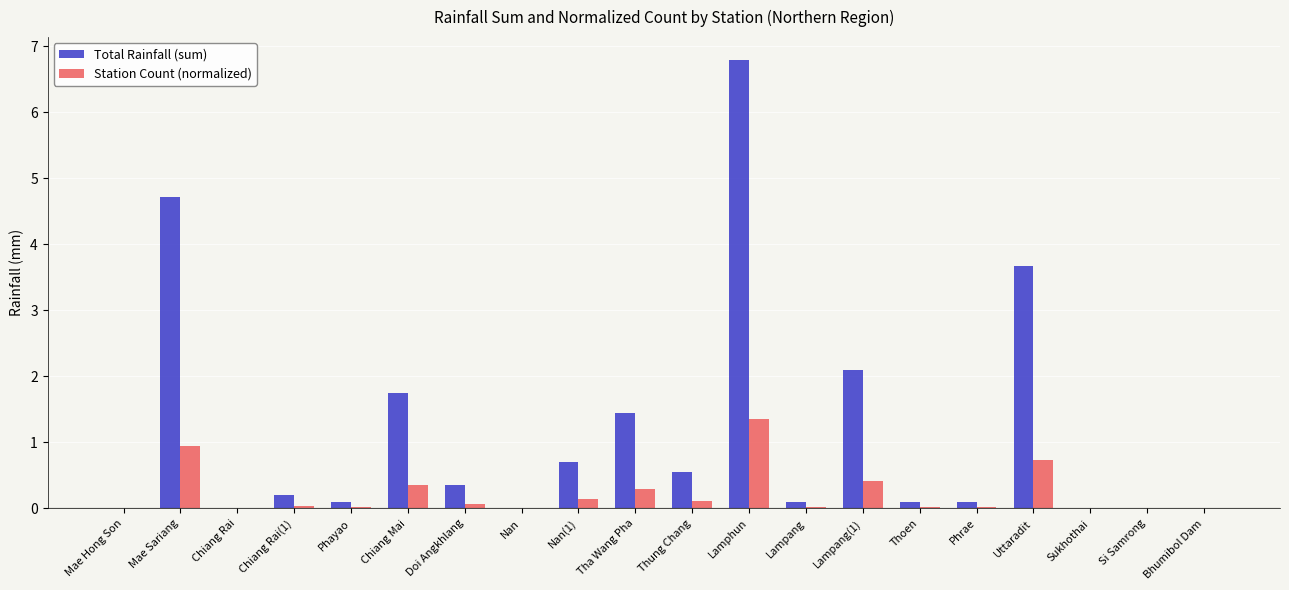

Where is Total Rainfall (sum) nearest to the value 3?

Uttaradit